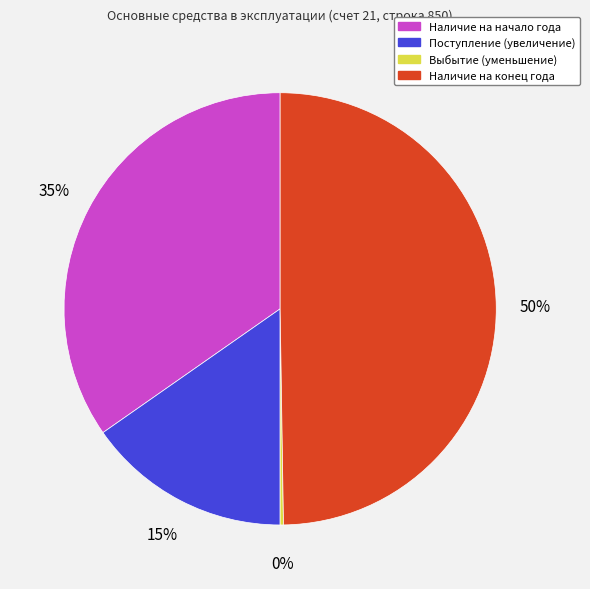

What is the ratio of the value at Наличие на начало года to the value at Наличие на конец года?

0.7